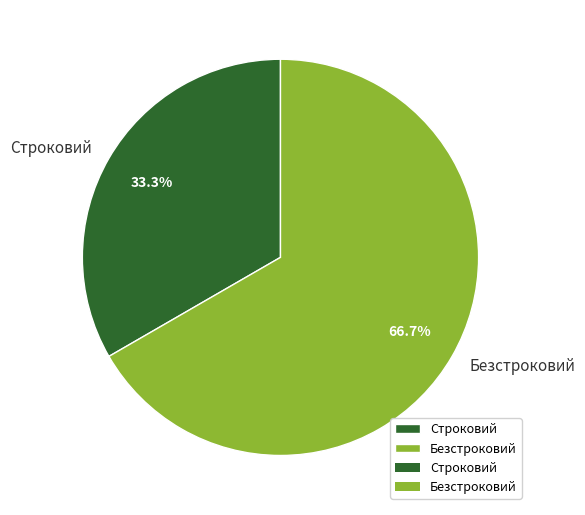

Rank the categories by value from lowest to highest.

Строковий, Безстроковий